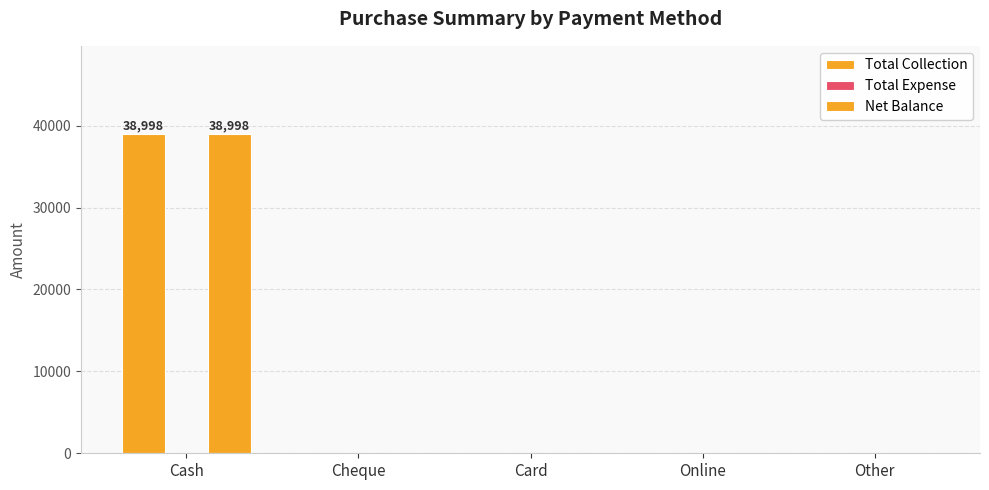

How many values in the Total Collection series exceed 0?

1